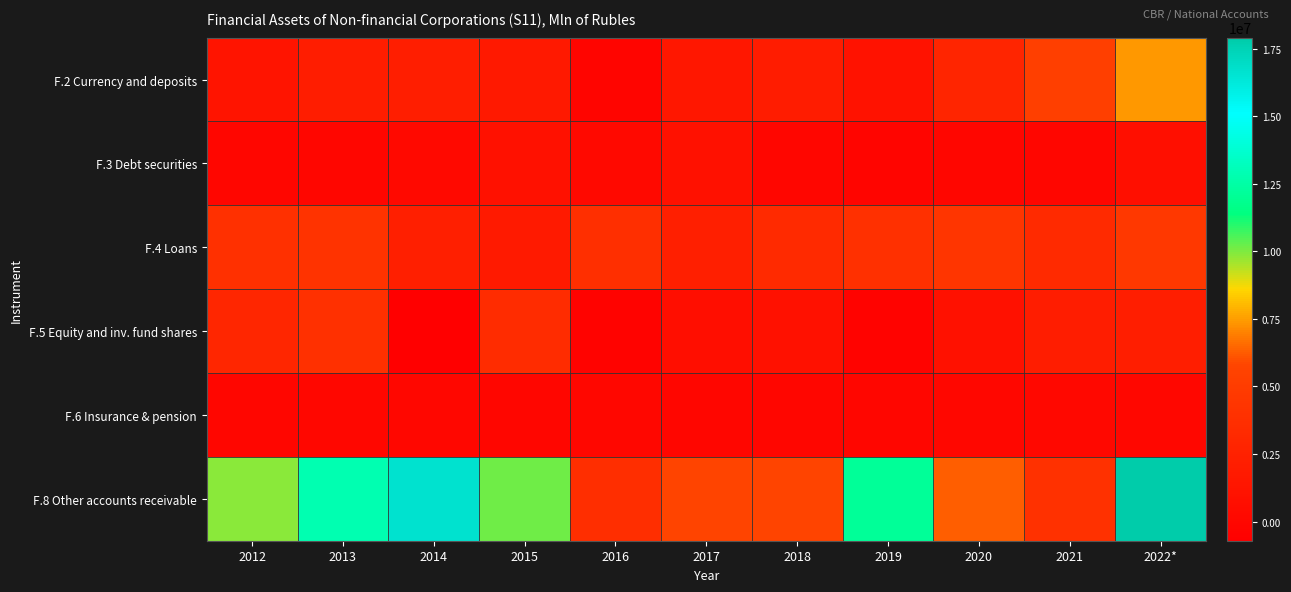

What is the minimum value shown in the chart?

-709906